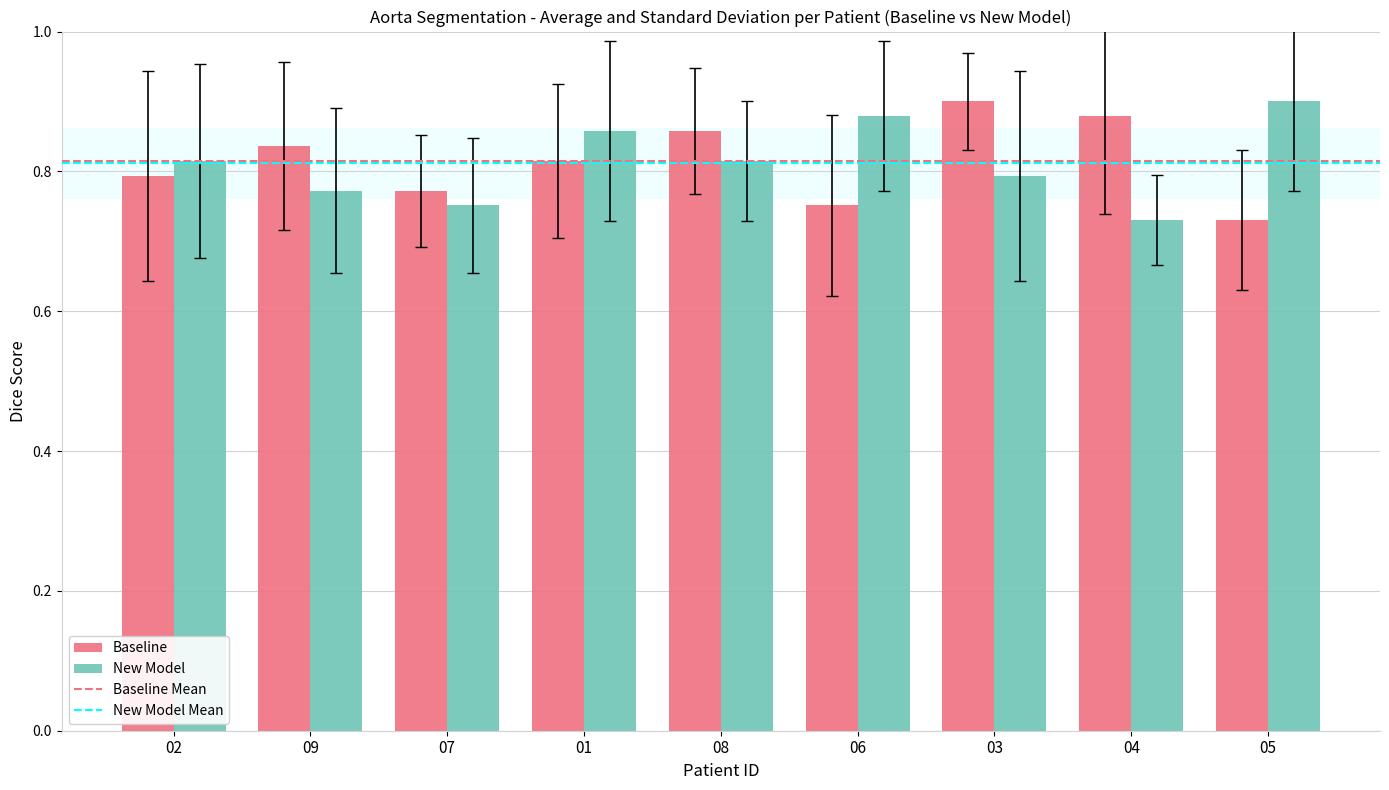

Count the number of data series in this chart.

2